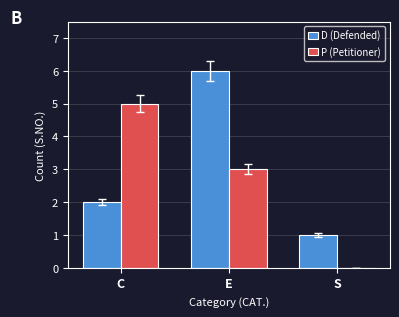

Reading right to left, extract all data points from this chart.

D (Defended): S=1	E=6	C=2
P (Petitioner): S=0	E=3	C=5